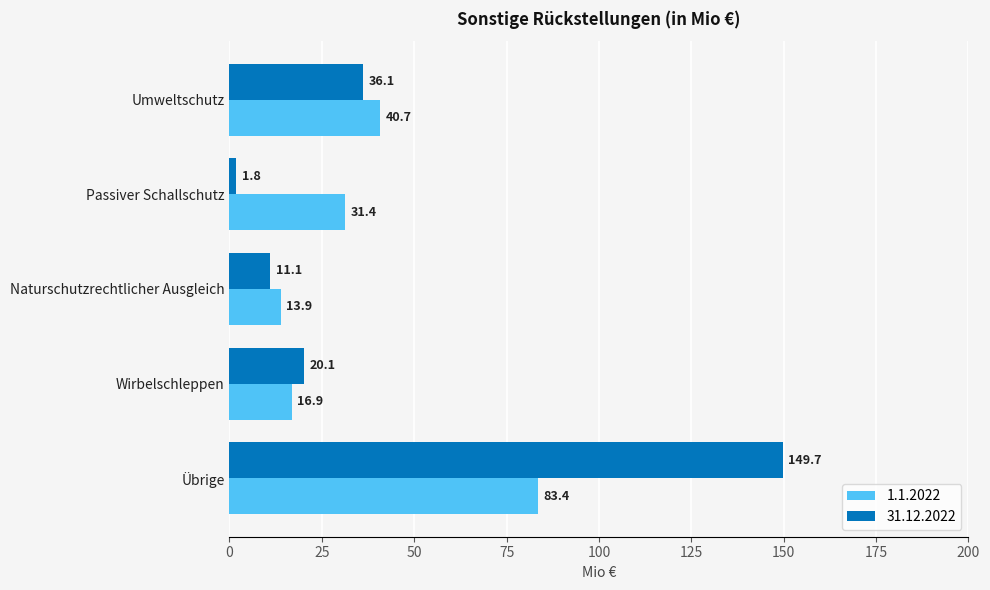

Is it true that 31.12.2022 equals 30.5 at Wirbelschleppen?

False